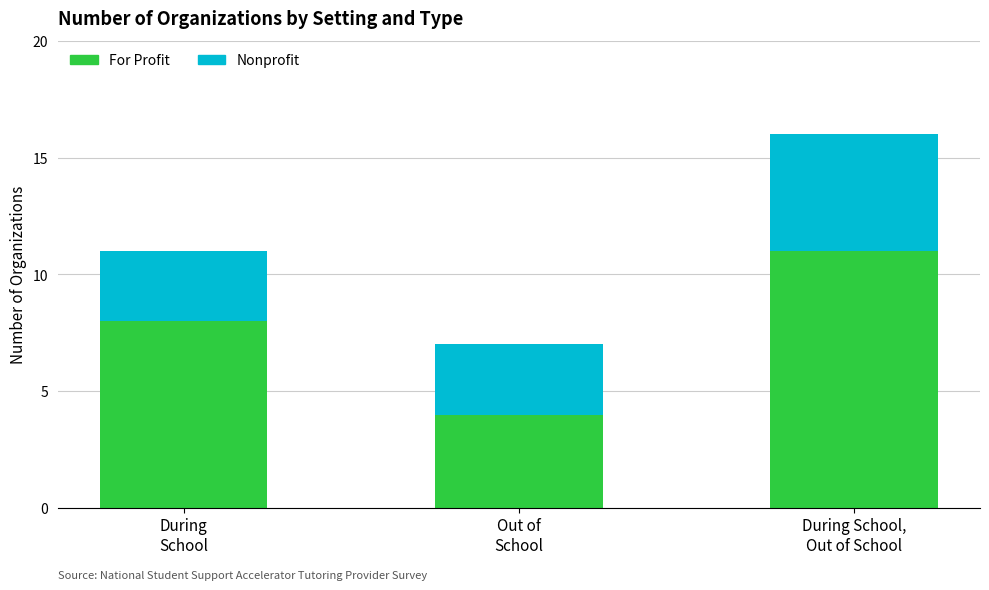

How many For Profit values are between 4 and 11?

3